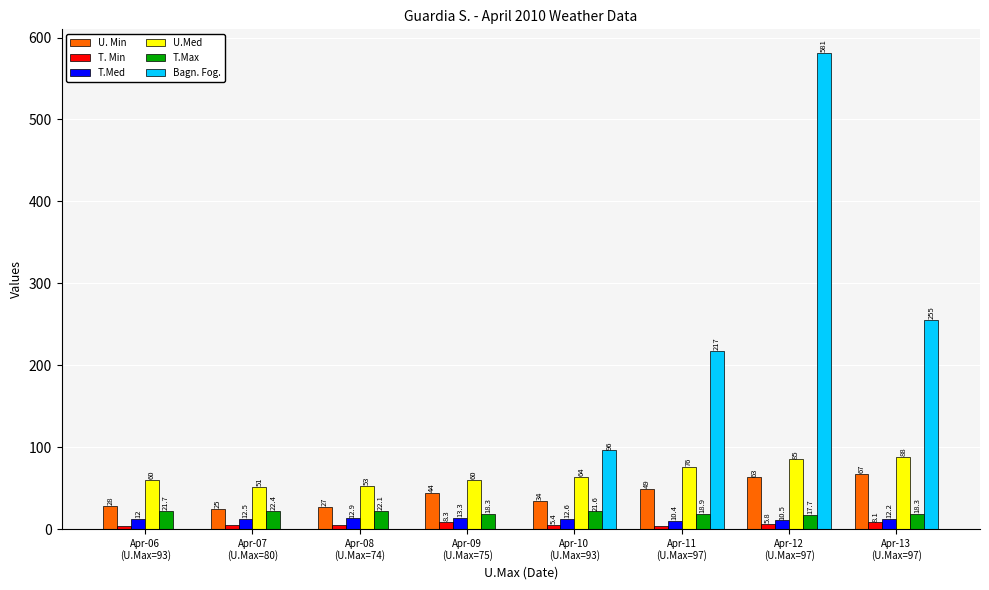

Which series has the largest total across all categories?

Bagn. Fog.